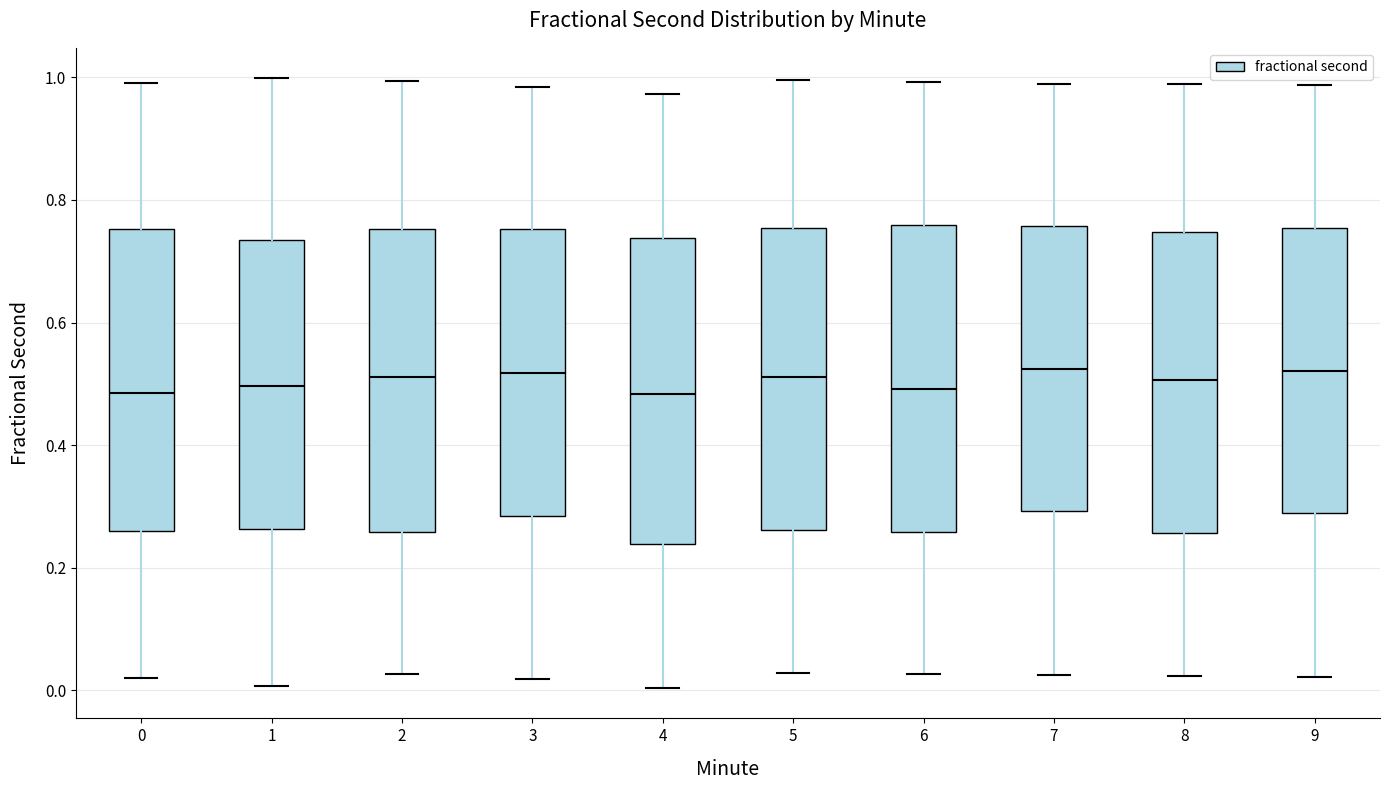

Where is the upper edge of the box at x = 9 on the y-axis? The values are not printed on the chart, so give them approximately, as read against the axis.

0.76